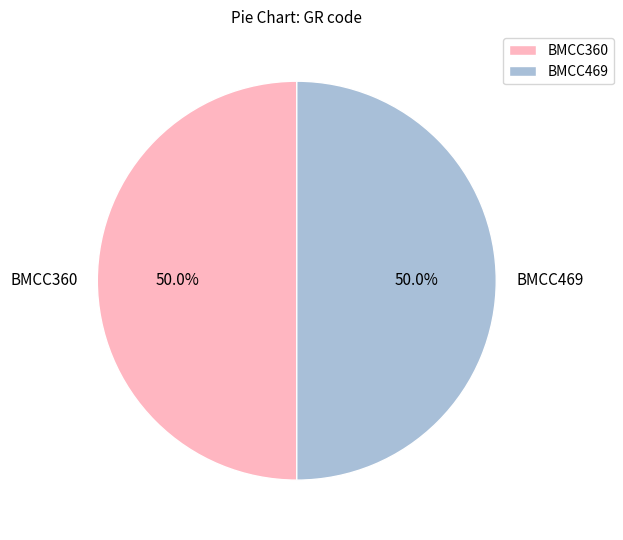

What is the ratio of the value at BMCC360 to the value at BMCC469?

1.0